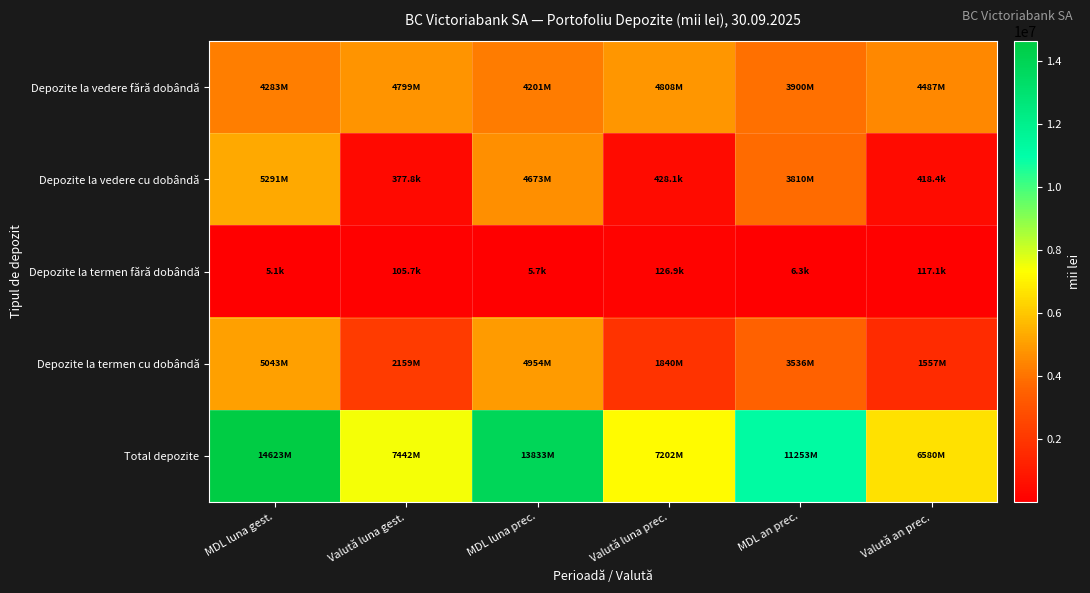

Which series changed the most between Valută luna gest. and Valută luna prec.?

Depozite la termen cu dobândă